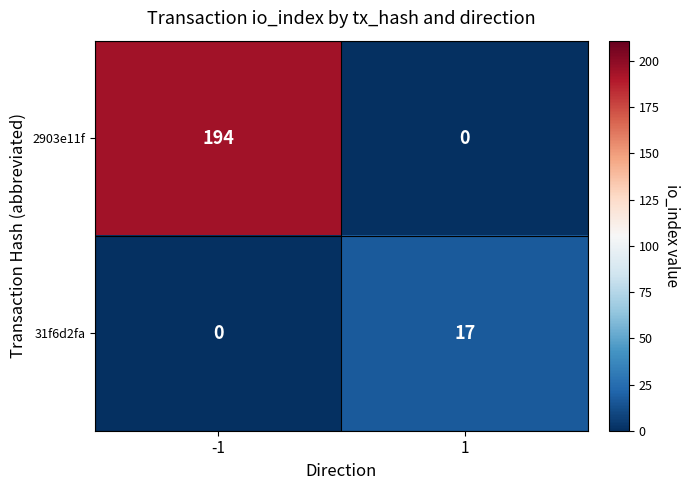

What is the sum of the 31f6d2fa values at 1 and -1?

17